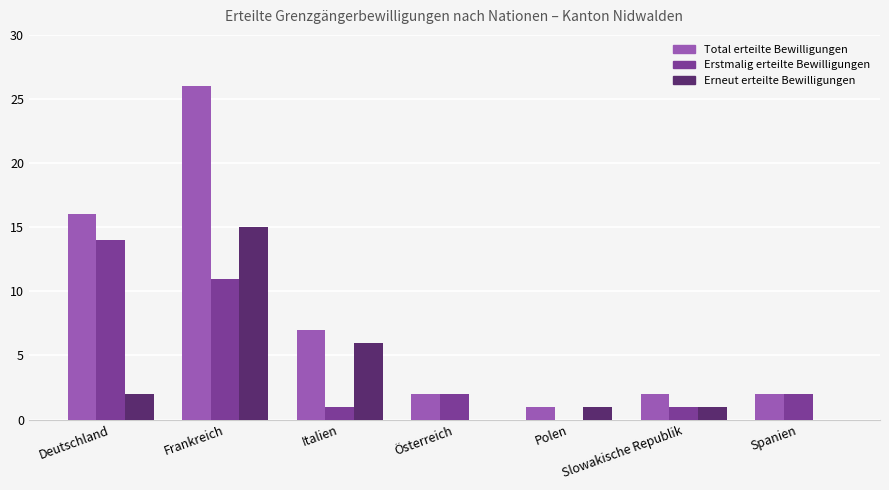

At which label is Erstmalig erteilte Bewilligungen closest to 7?

Frankreich